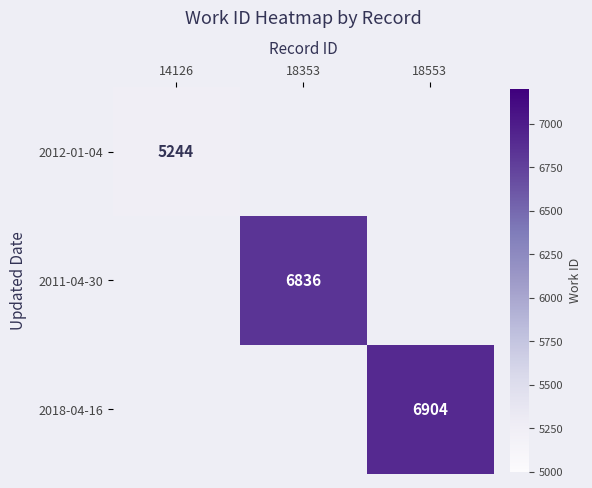

How many series are shown in this chart?

3